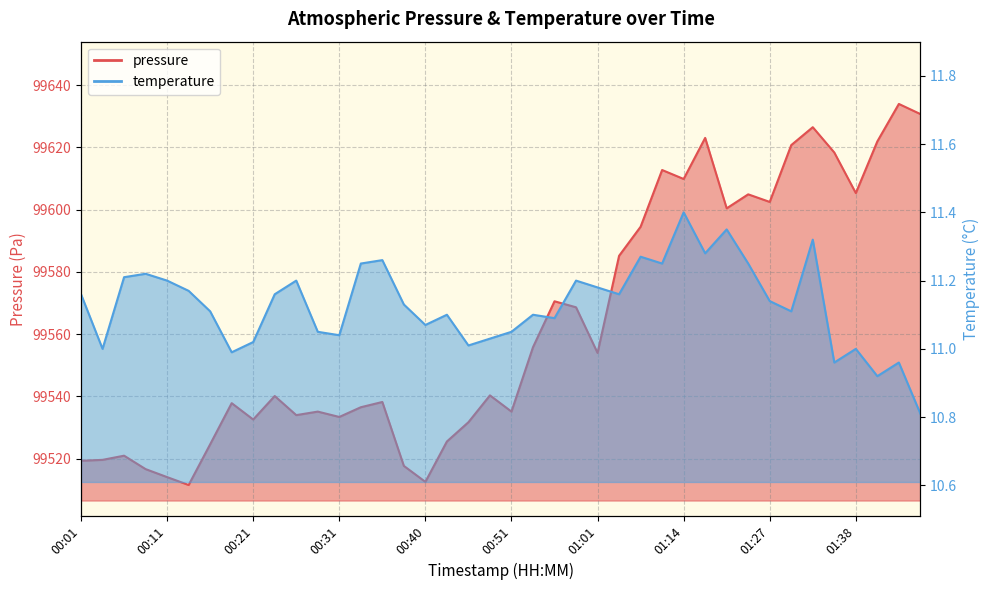

What position from the right is 01:01?

16